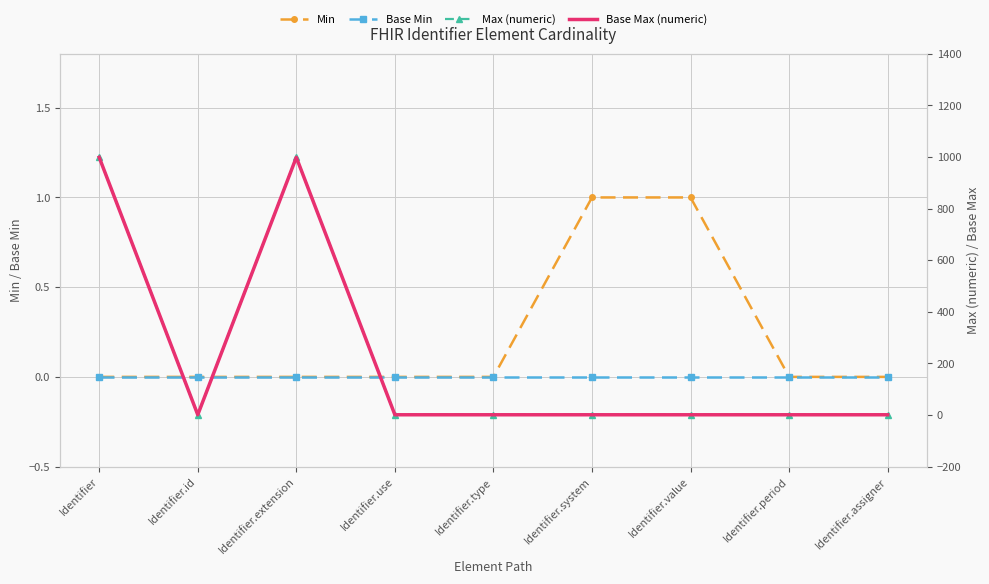

At which label does Base Max (numeric) reach its peak?

Identifier